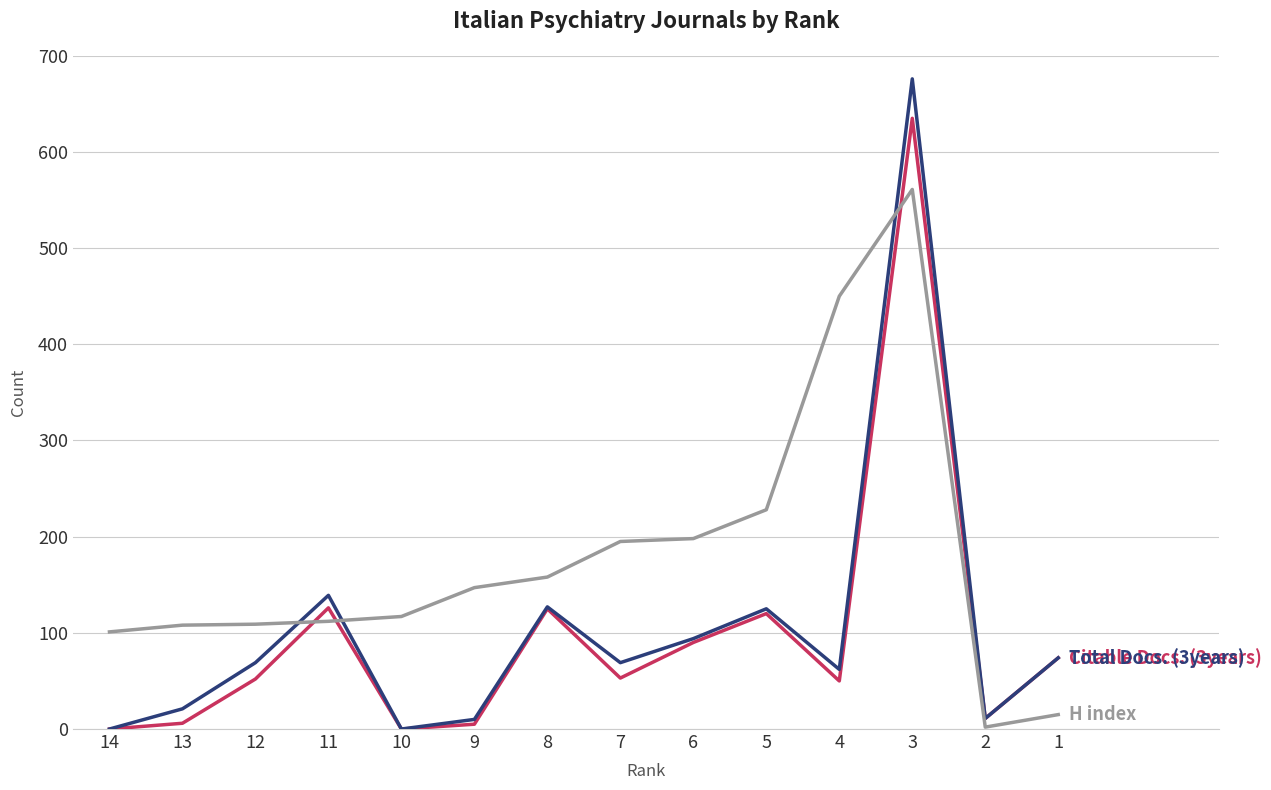

Does the chart have visible grid lines?

Yes